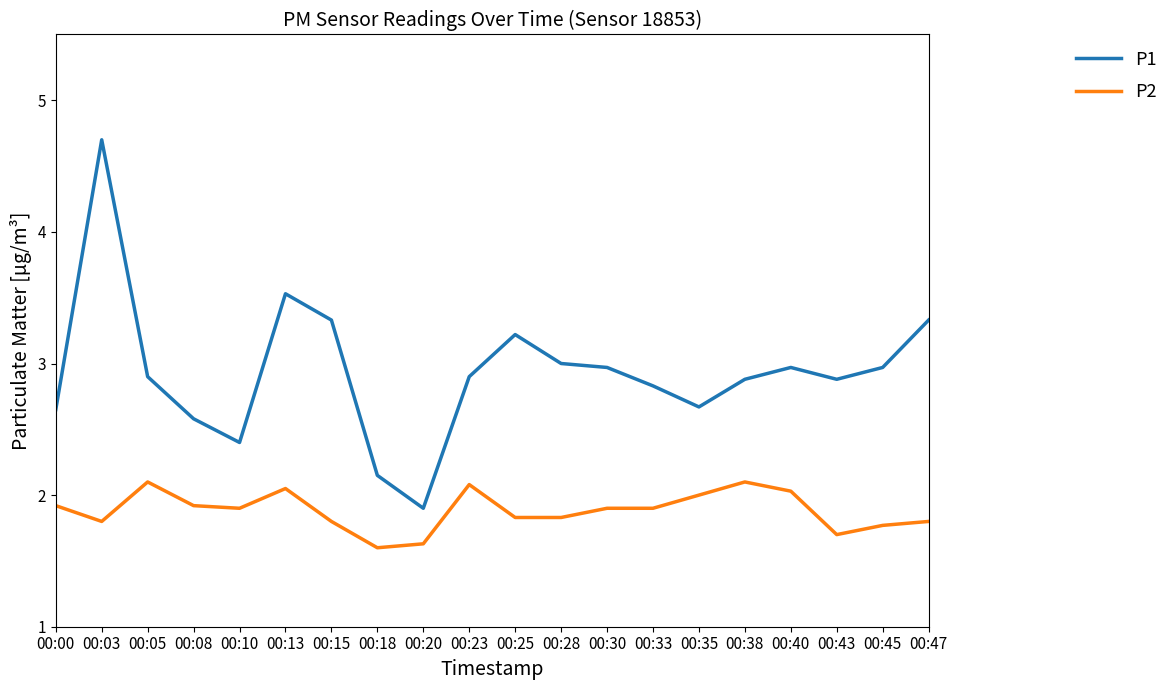

True or false: P2 and P1 cross at least once.

False